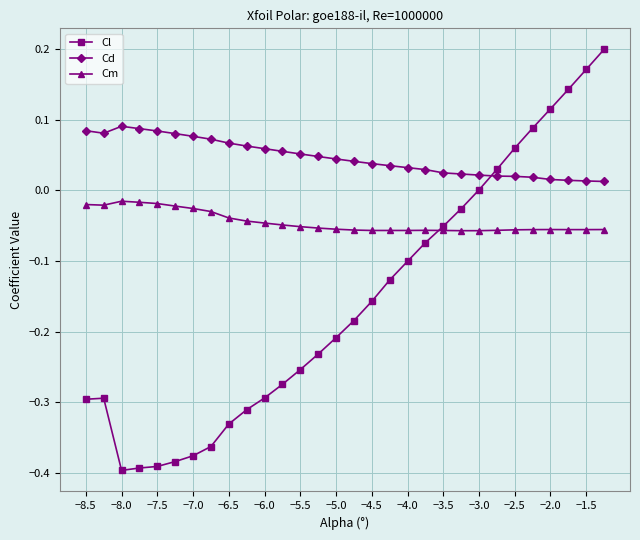

Rank the series by their maximum value, from highest to lowest.

Cl, Cd, Cm